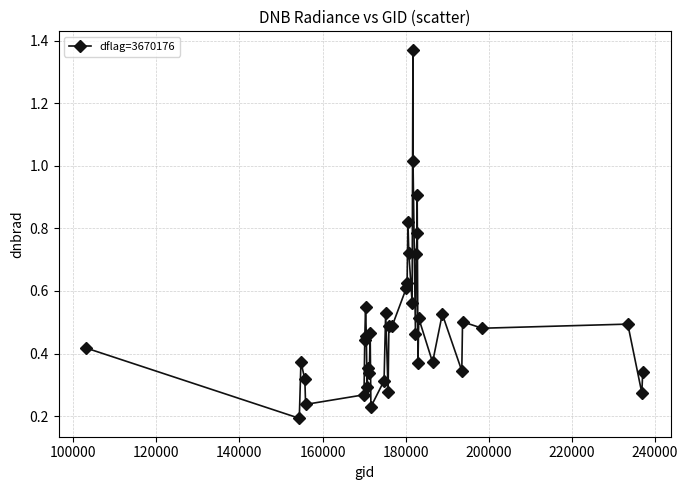

What is the sum of all values?

19.8